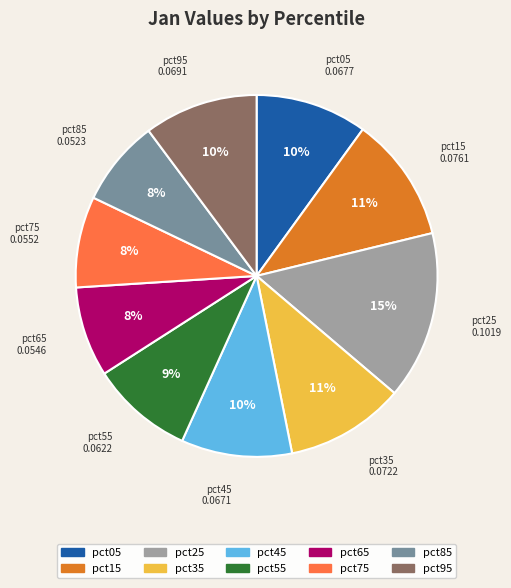

Combined, do pct65 and pct95 account for over 50%?

No